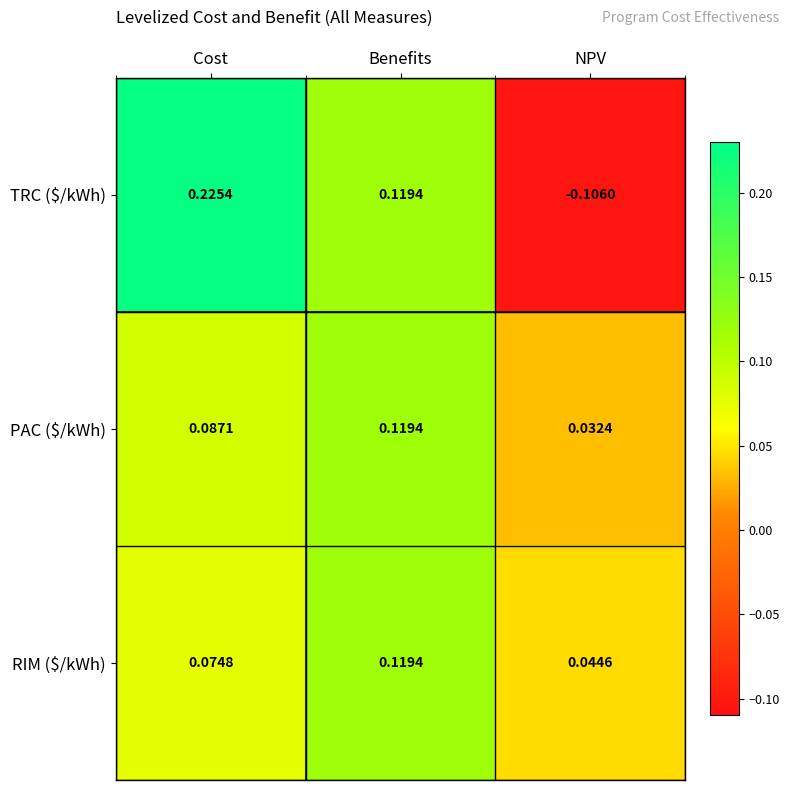

Which series changed the most between Benefits and NPV?

TRC ($/kWh)